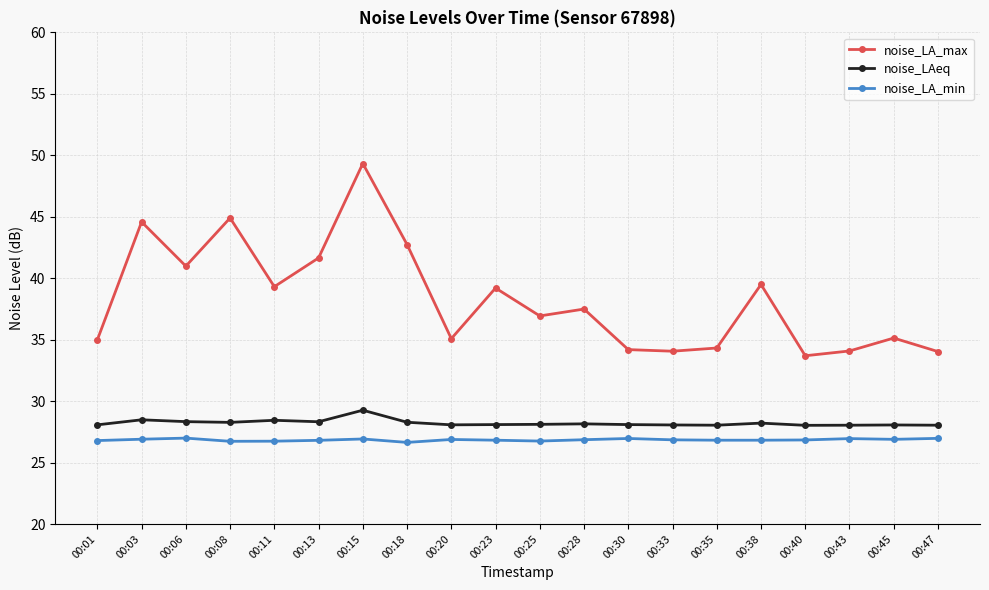

True or false: noise_LAeq and noise_LA_min intersect in this chart.

False